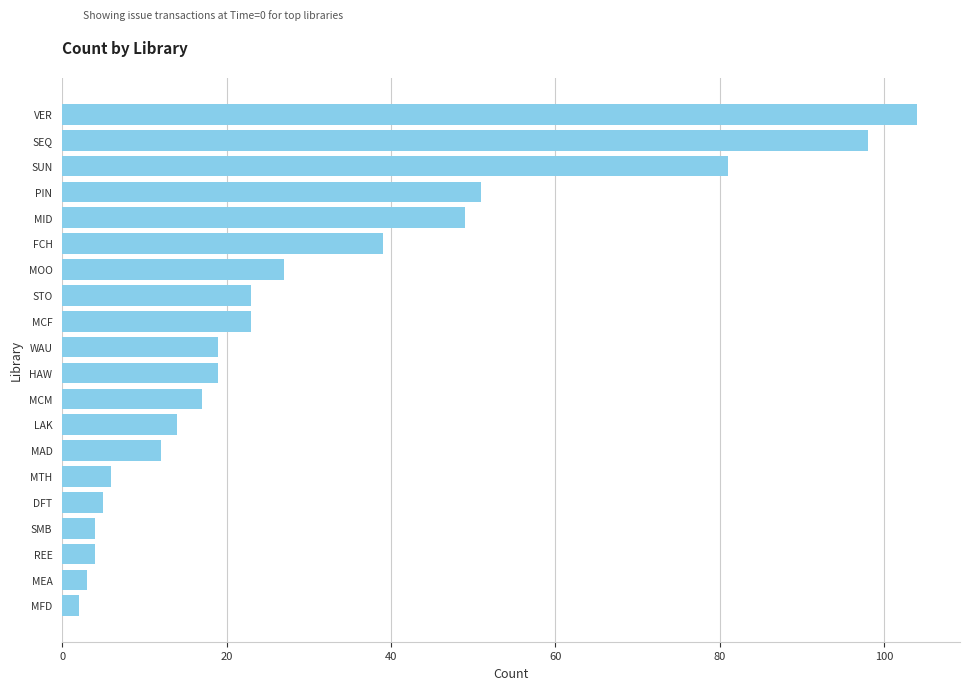

True or false: the data shows 14 at LAK.

True